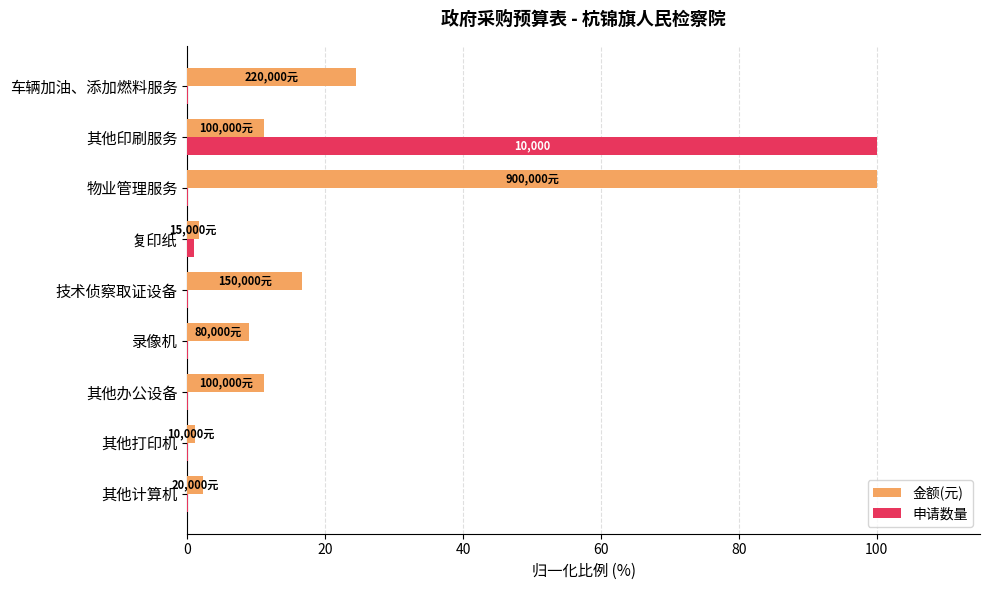

Where is 金额(元) nearest to the value 50?

车辆加油、添加燃料服务